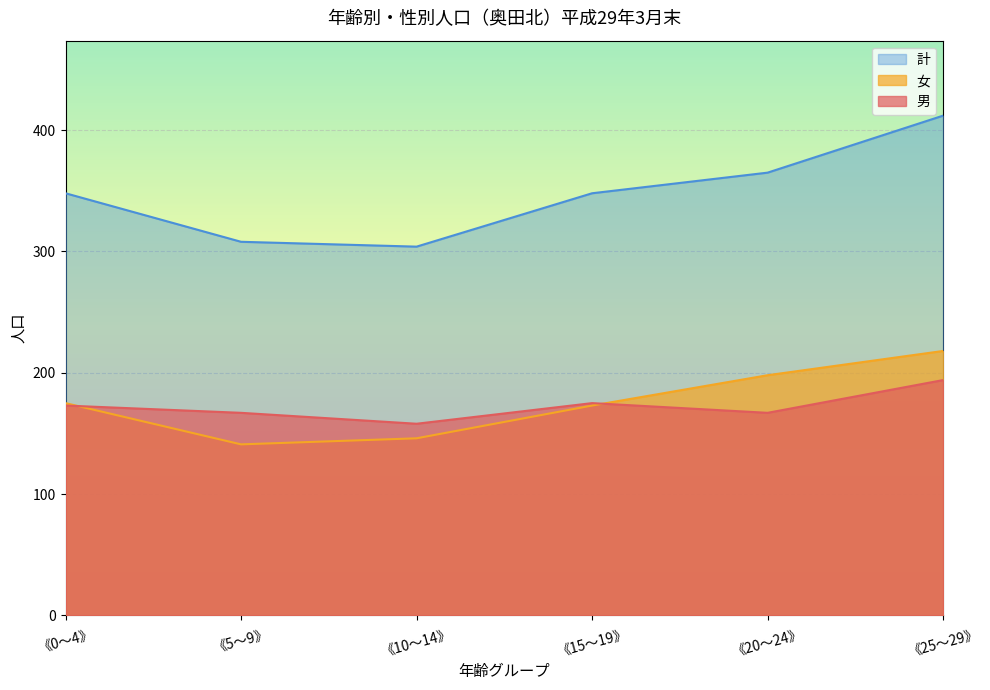

Does the chart display data point markers on the line(s)?

No